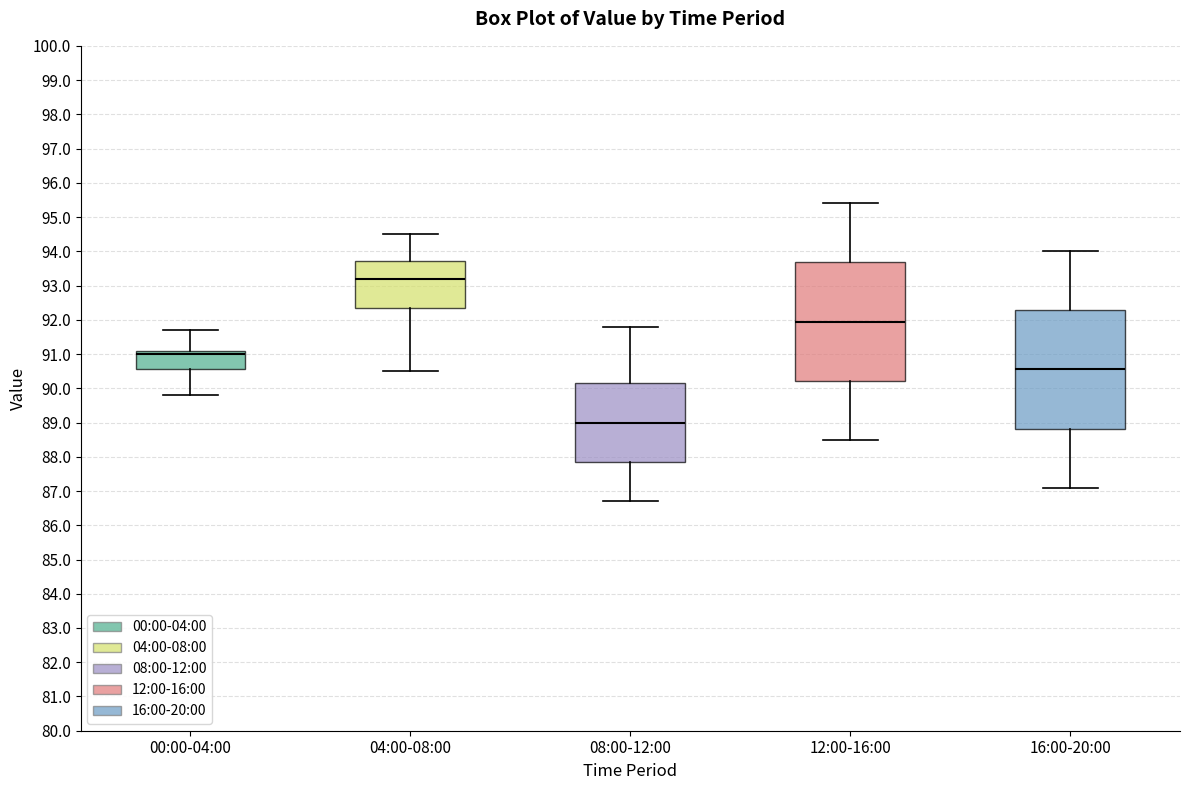

Which box has the highest median line?

04:00-08:00